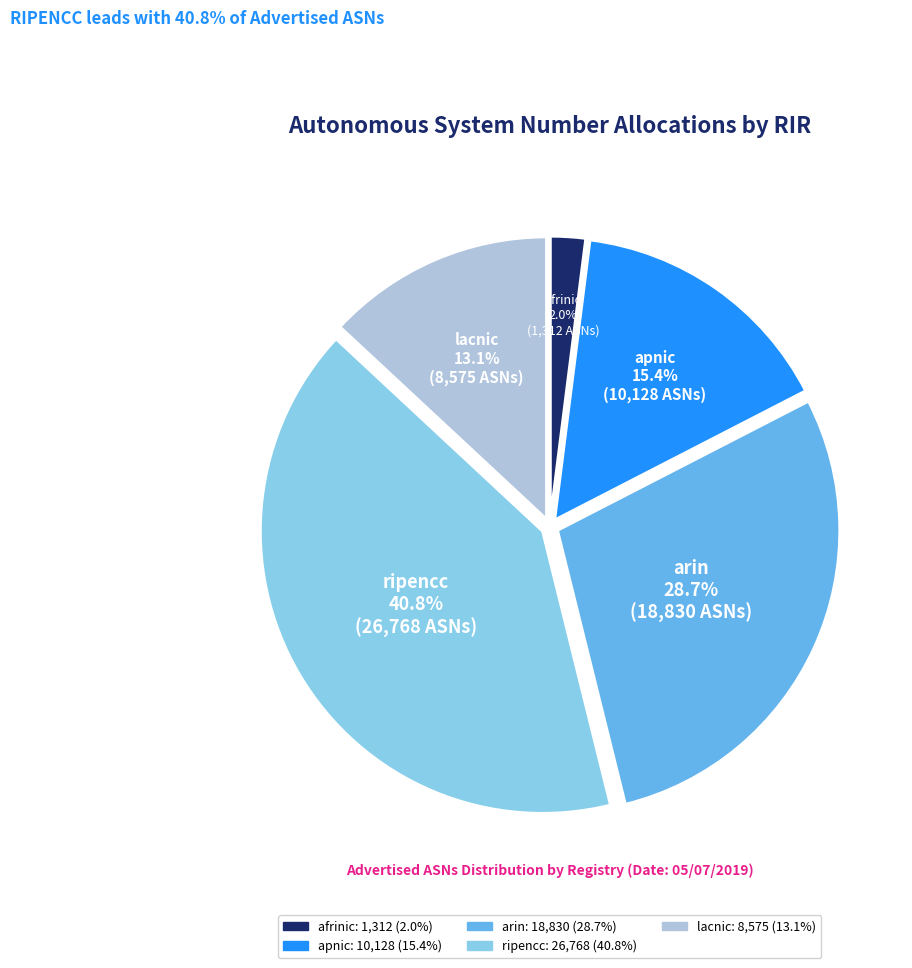

Between afrinic and arin, which is larger?

arin